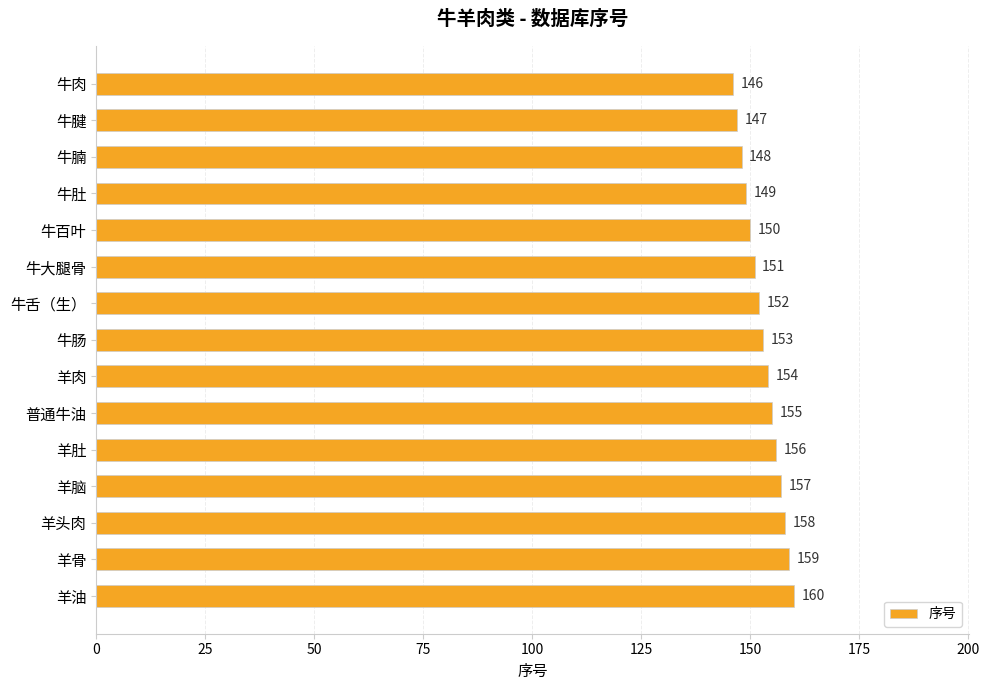

Does the chart contain stacked bars?

No